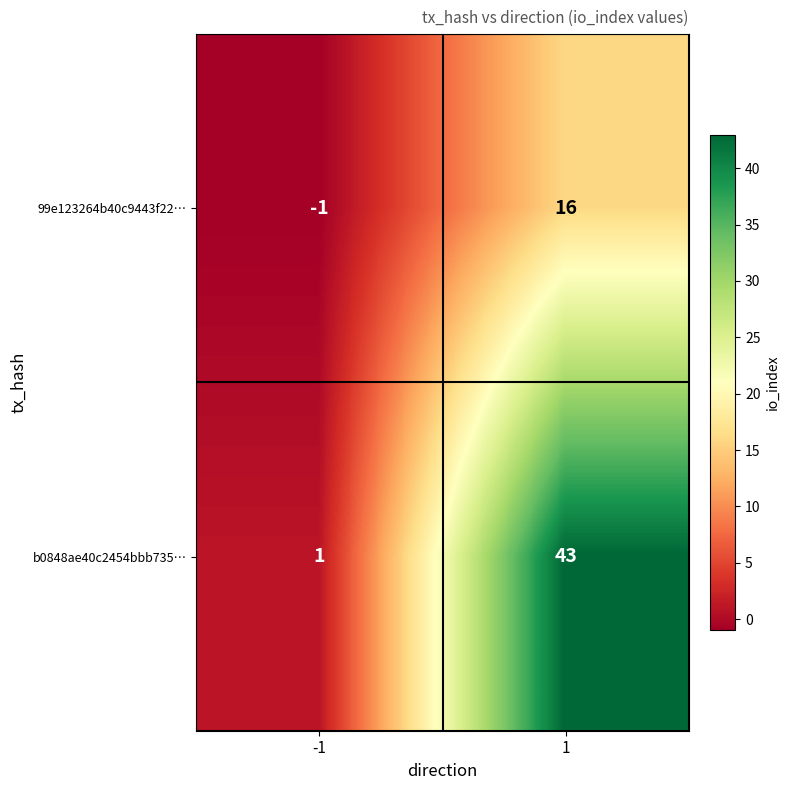

At -1, list the series in order from largest to smallest.

b0848ae40c2454bbb735…, 99e123264b40c9443f22…